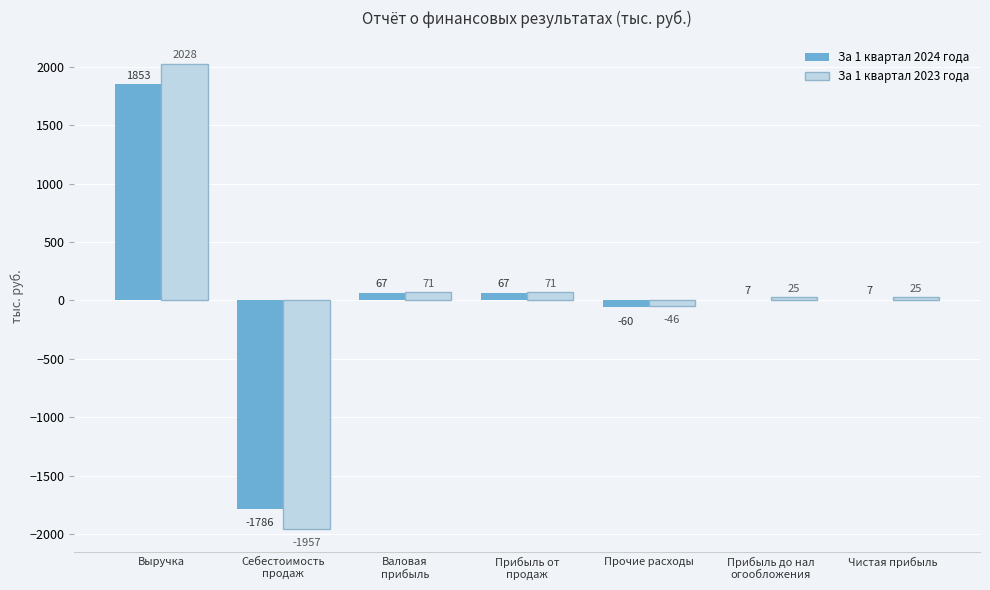

Reading left to right, extract all data points from this chart.

За 1 квартал 2024 года: Выручка=1853	Себестоимость
продаж=-1786	Валовая
прибыль=67	Прибыль от
продаж=67	Прочие расходы=-60	Прибыль до нал
огообложения=7	Чистая прибыль=7
За 1 квартал 2023 года: Выручка=2028	Себестоимость
продаж=-1957	Валовая
прибыль=71	Прибыль от
продаж=71	Прочие расходы=-46	Прибыль до нал
огообложения=25	Чистая прибыль=25